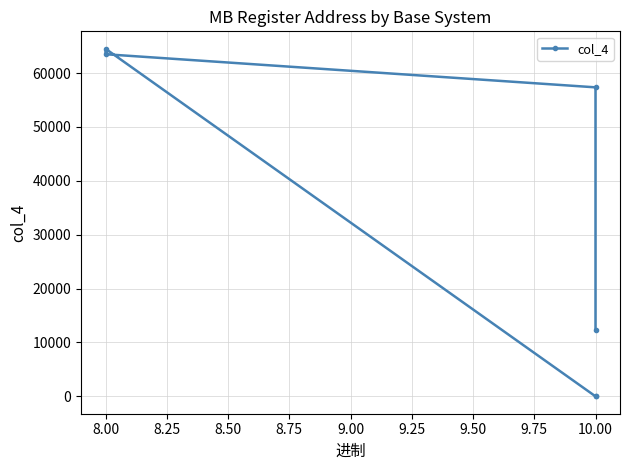

How many positive values are there?

4